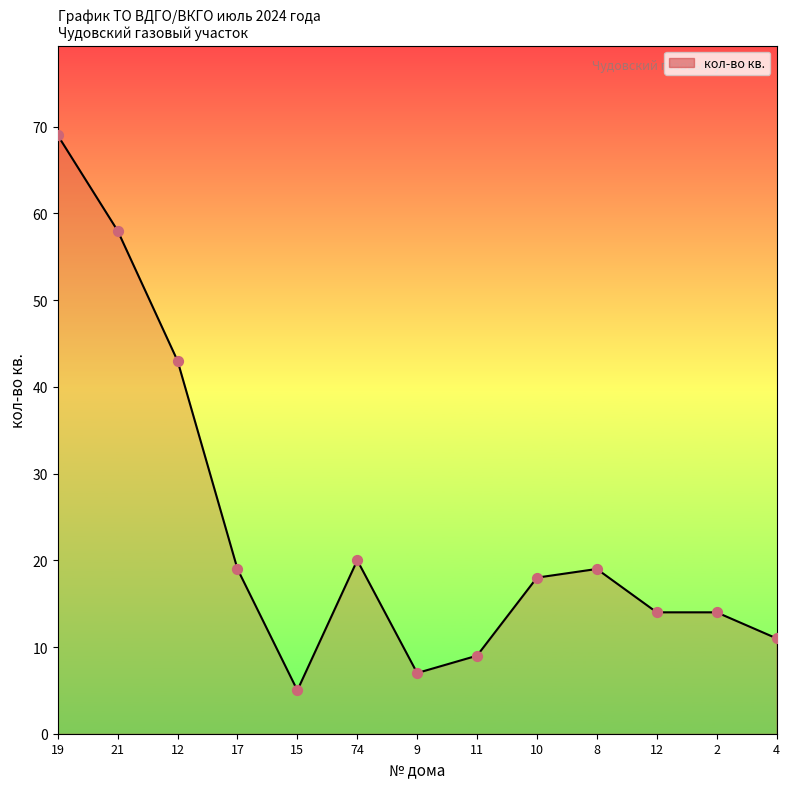

Which has a higher value, 10 or 2?

10